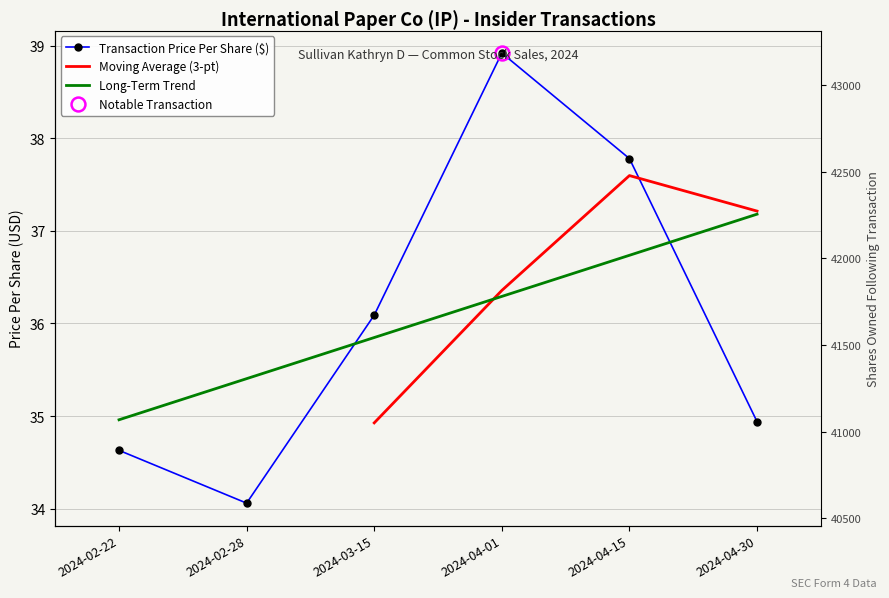

Reading left to right, list all the values displayed in this chart.

transactionPricePerShare: 34.6	34.1	36.1	38.9	37.8	34.9
sharesOwnedFollowingTransaction: 43184.0	42584.0	41984.0	41788.0	41188.0	40588.0